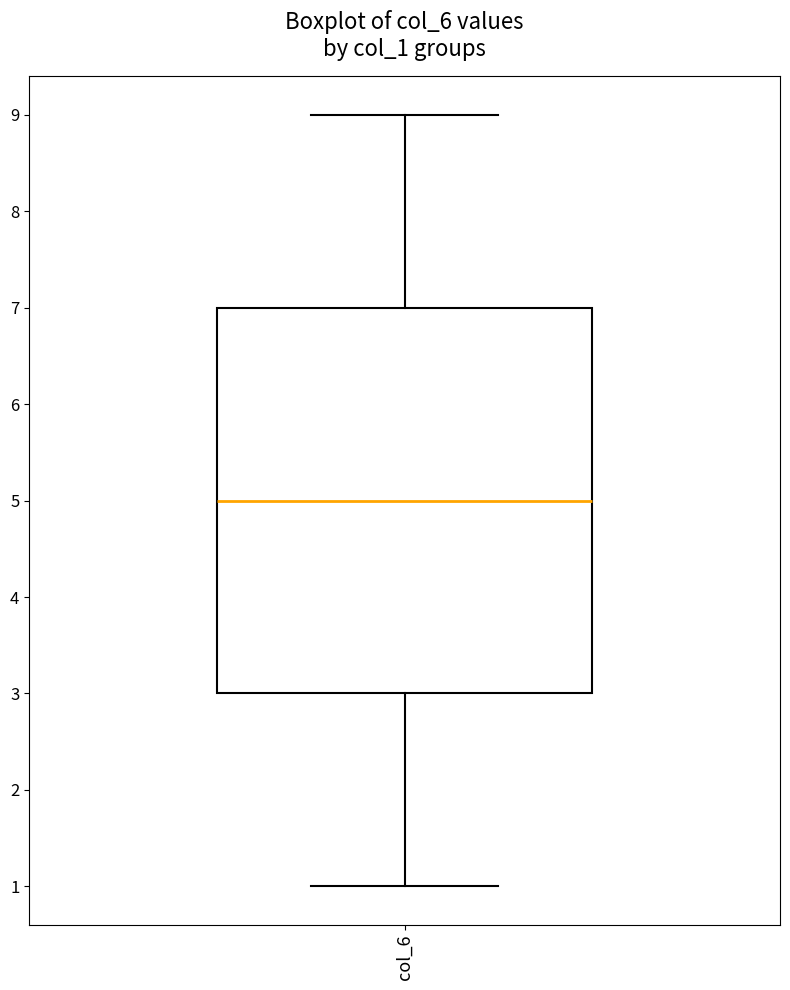

Transcribe this box plot: give where the median line is, the range the box spans, and where the two whiskers end, as read against the y-axis. The values are not printed on the chart, so give them approximately, as read against the axis.

median 5, box 3 to 7, whiskers 1 to 9